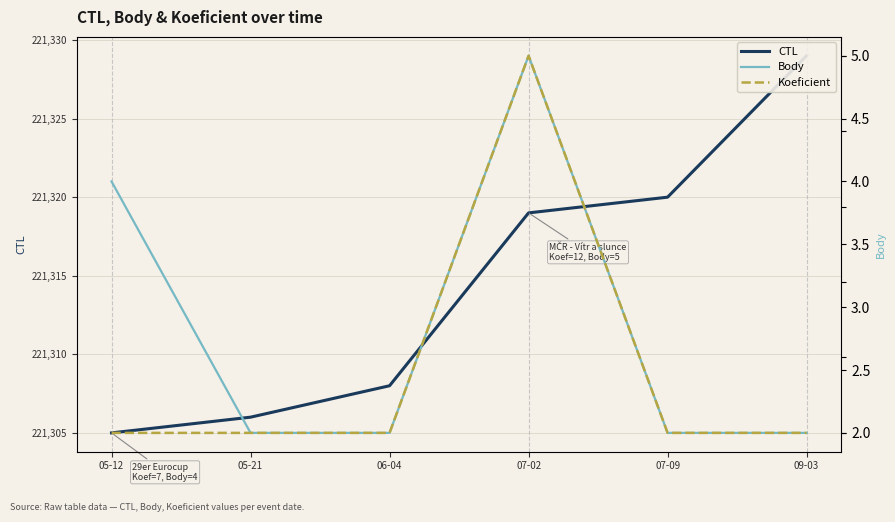

Where is Koeficient nearest to the value 9?

05-12